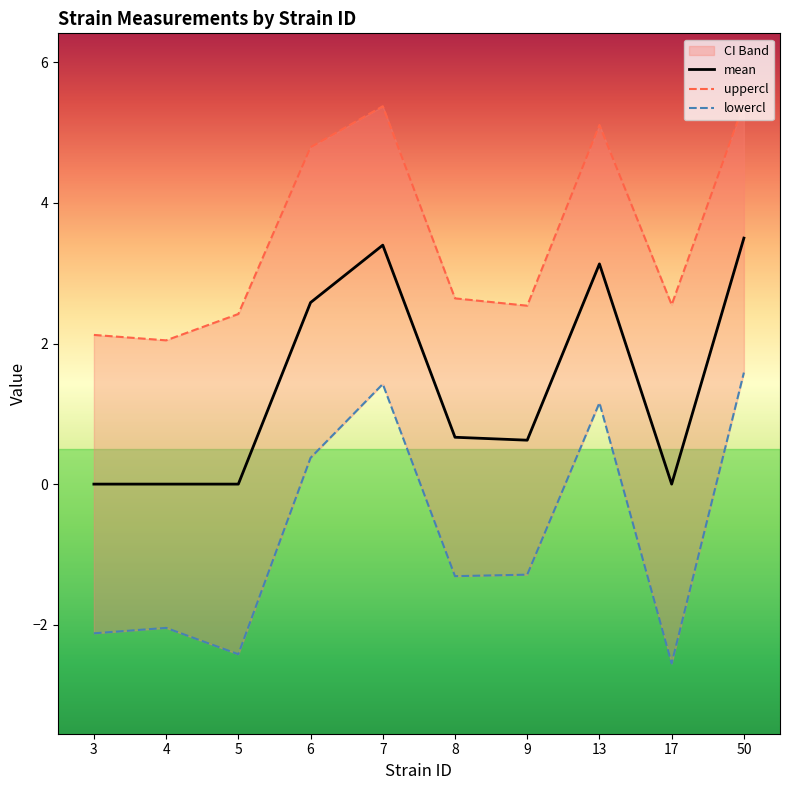

How many values in the lowercl series exceed -1?

4